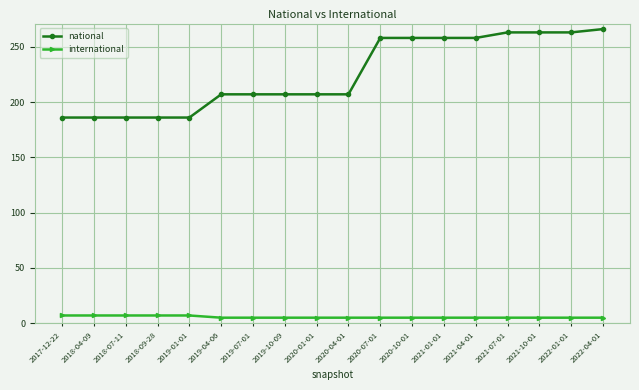

True or false: international and national intersect in this chart.

False